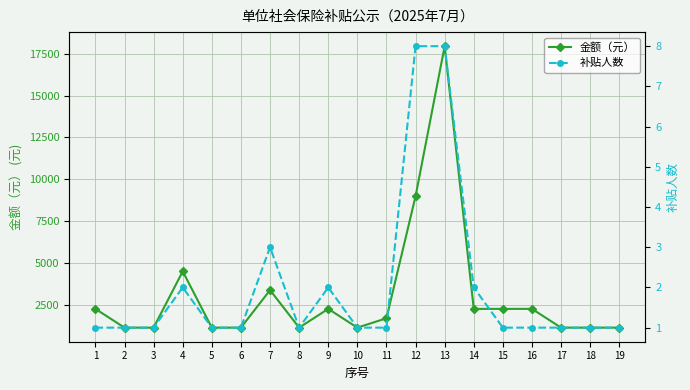

What is the difference between the 金额（元） values at 10 and 4?

3366.2